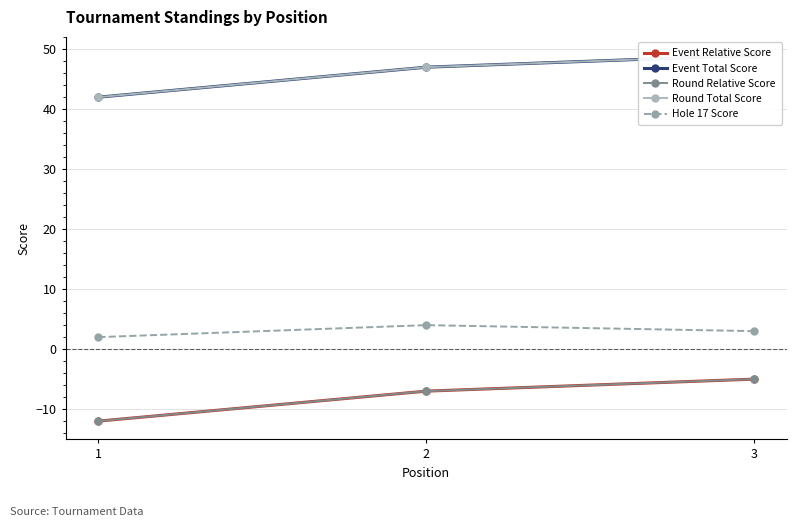

What is the difference between the Round Relative Score values at 1 and 3?

7